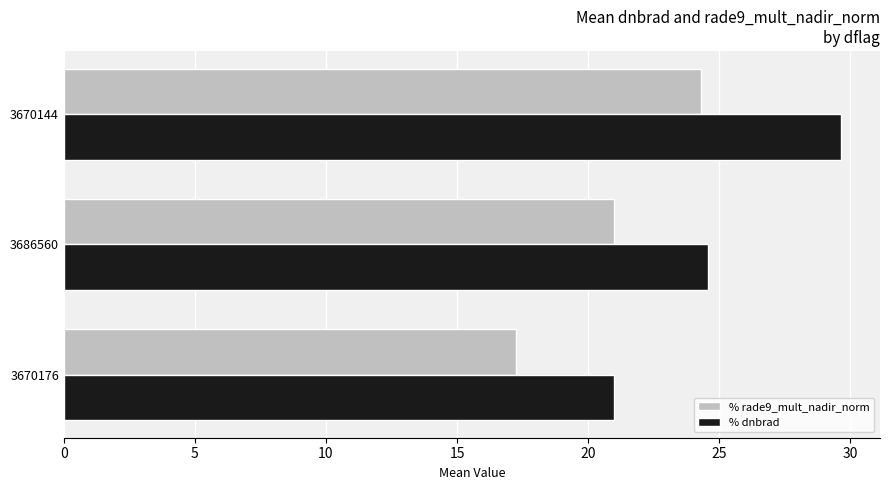

Which label corresponds to the smallest value in the chart?

3670176